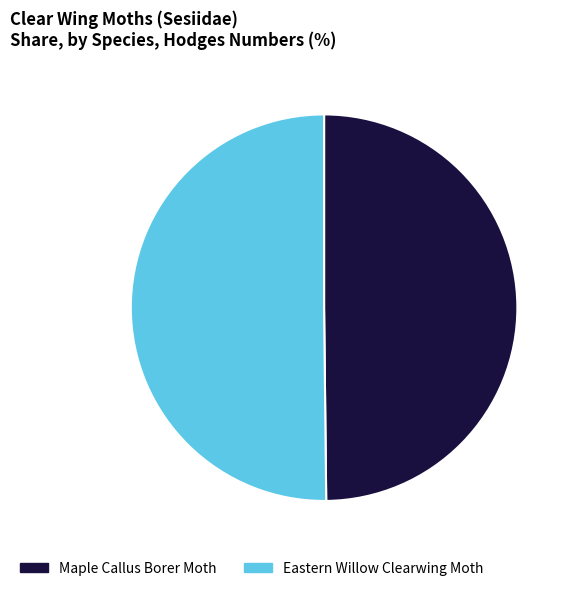

What is the ratio of the value at Maple Callus Borer Moth to the value at Eastern Willow Clearwing Moth?

1.0